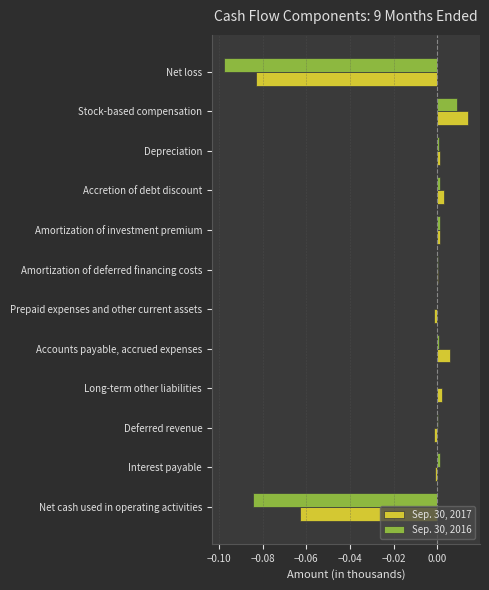

Is it true that Sep. 30, 2016 equals 0.0 at Depreciation?

True